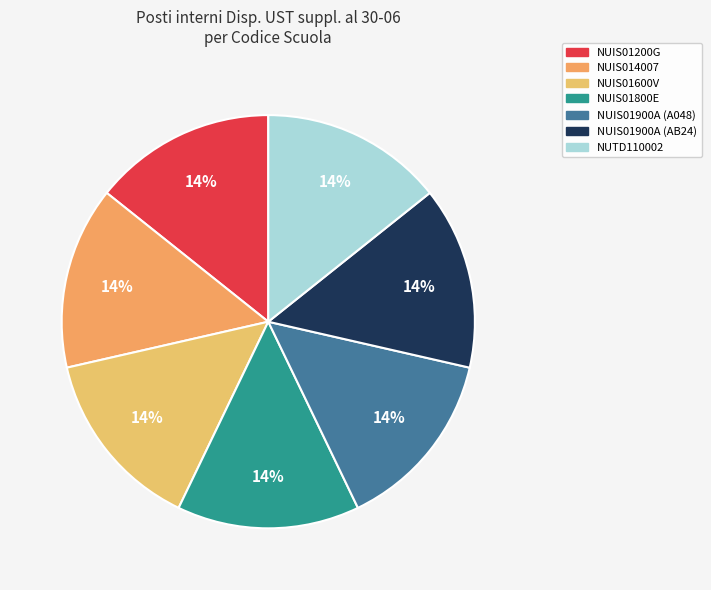

Which slice is the largest?

NUIS01200G